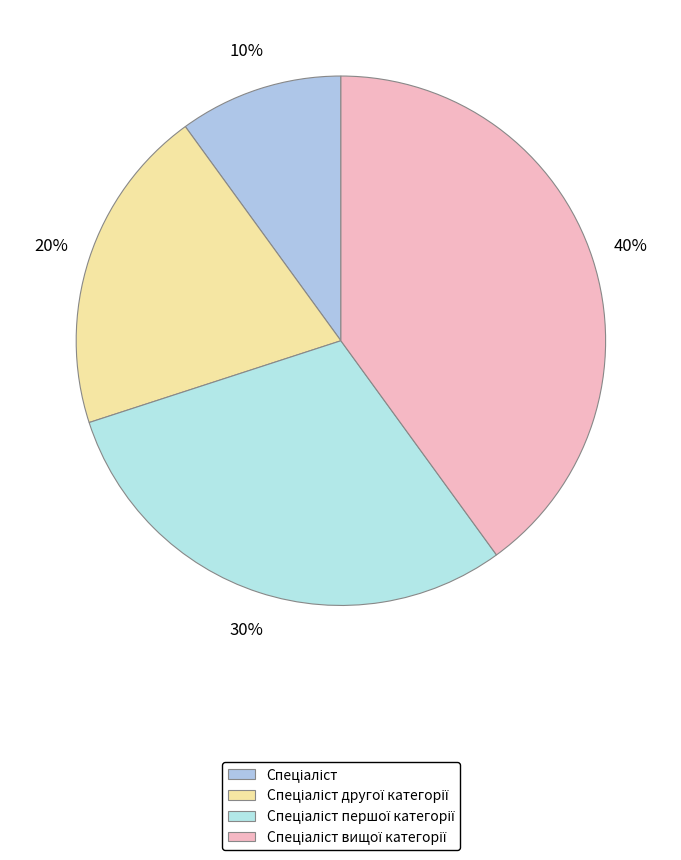

To the nearest percent, what is the average slice percentage?

25%